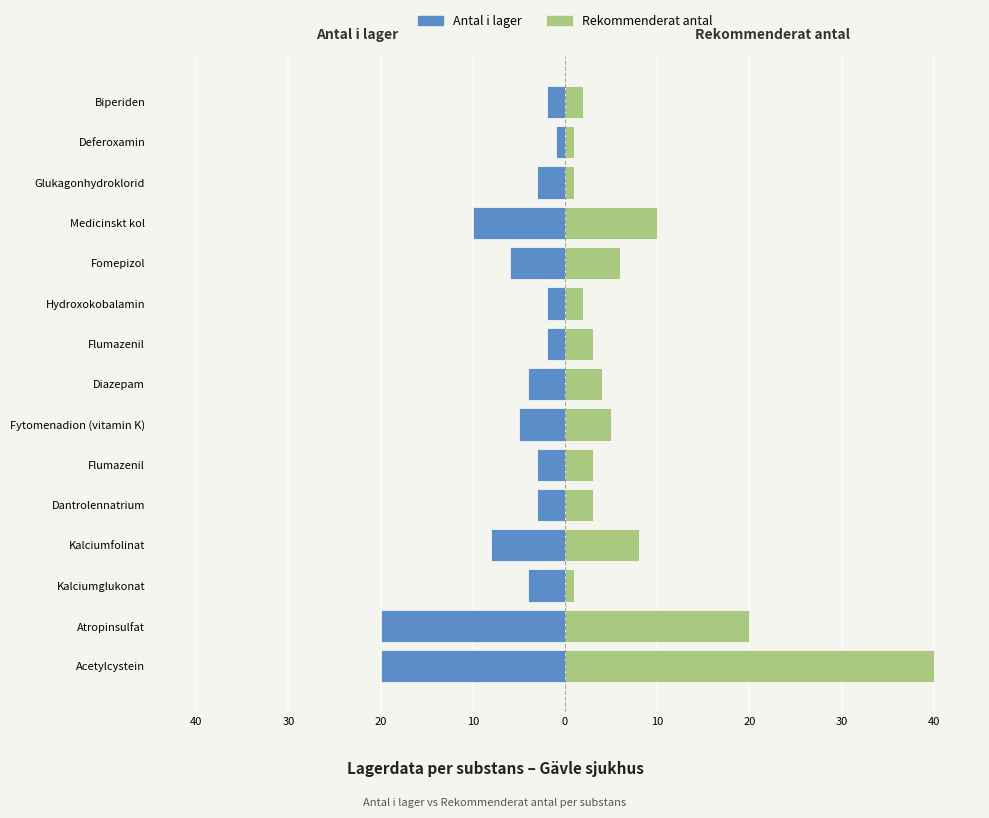

How many groups of bars are there?

15